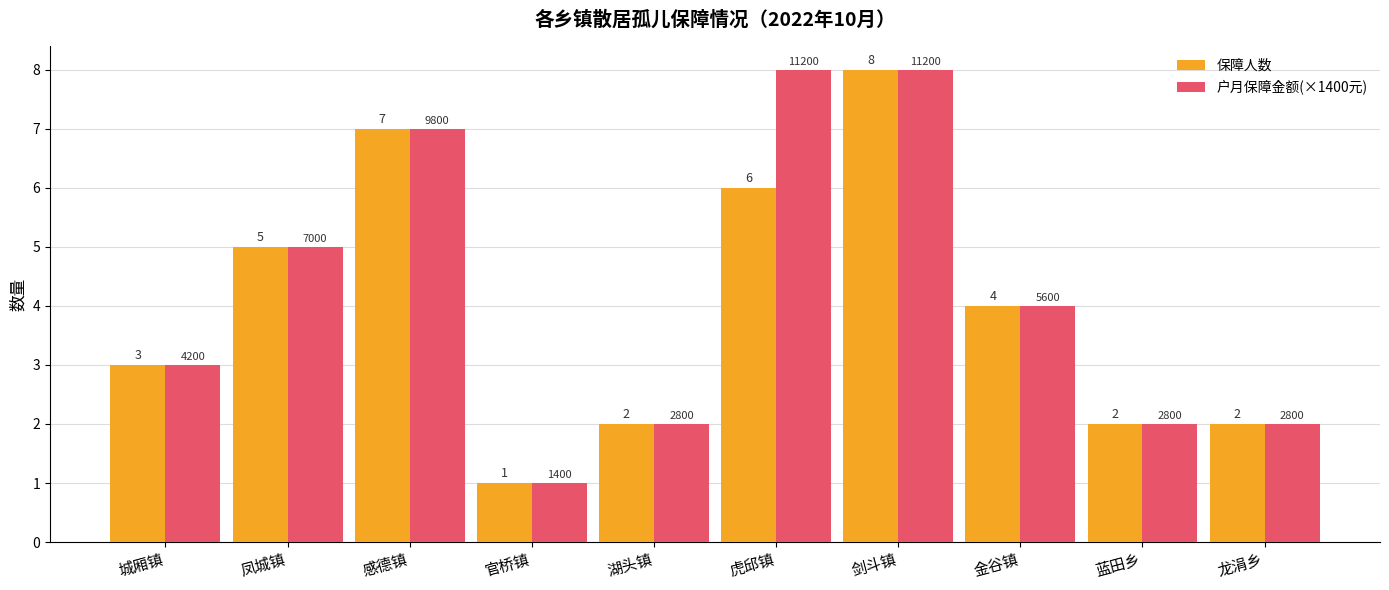

What is the average value of the 户月保障金额(×1400元) series?

4